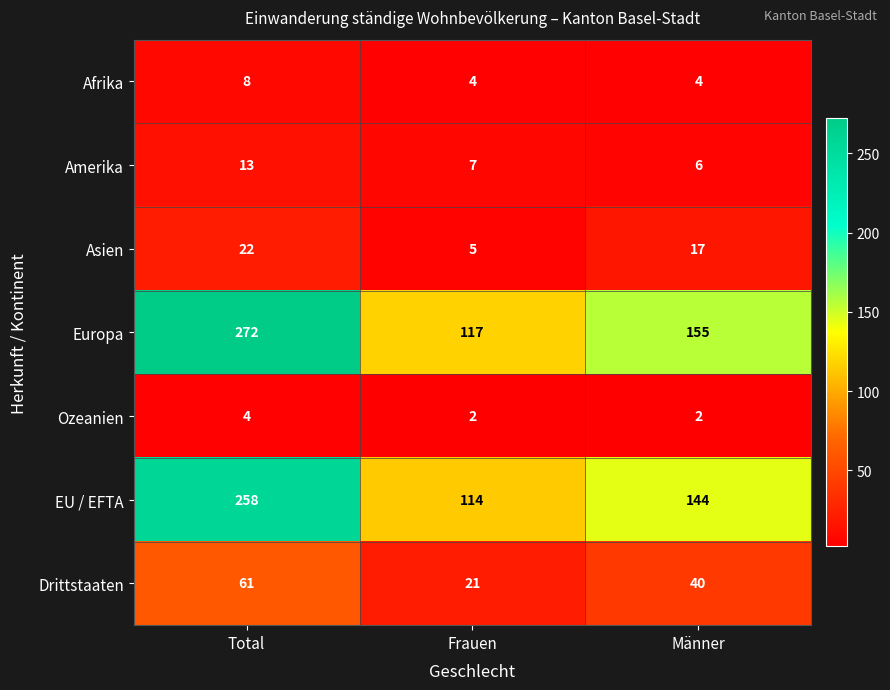

Which series has the largest total across all categories?

Europa